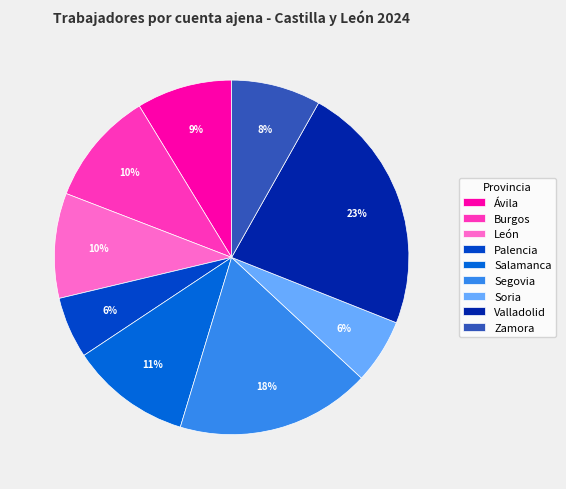

Do Segovia and Palencia together represent more than half of the pie?

No